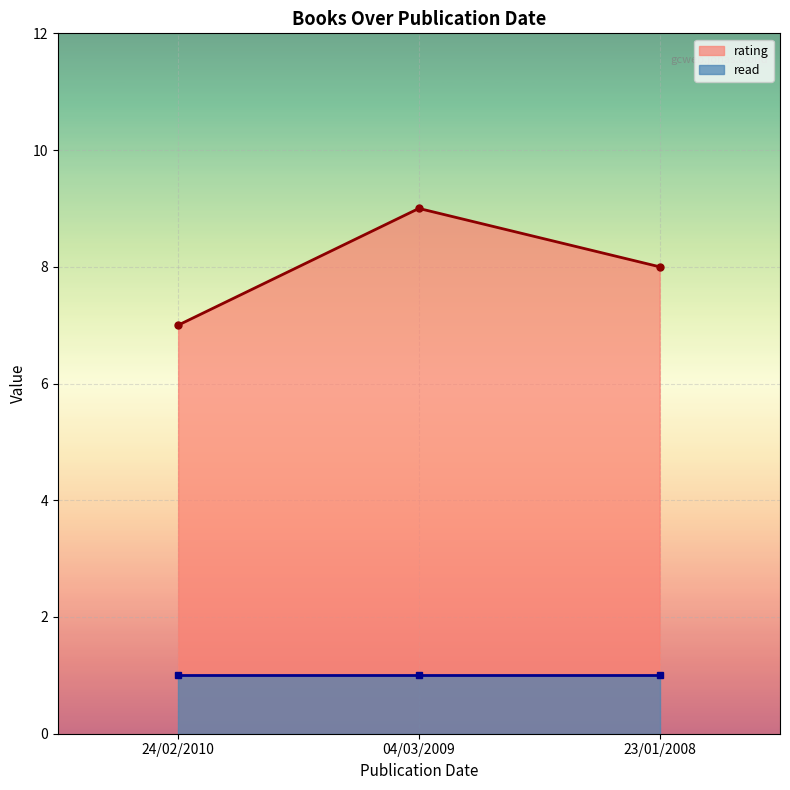

Is it true that rating equals 7 at 24/02/2010?

True